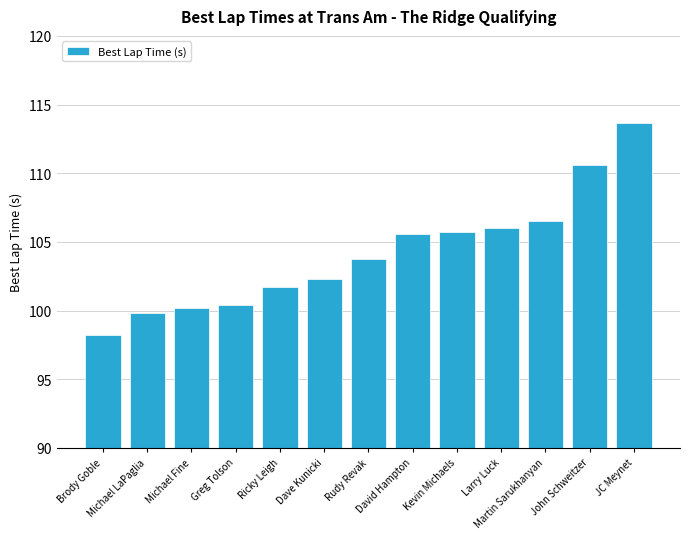

Read the value at Martin Sarukhanyan.

106.5